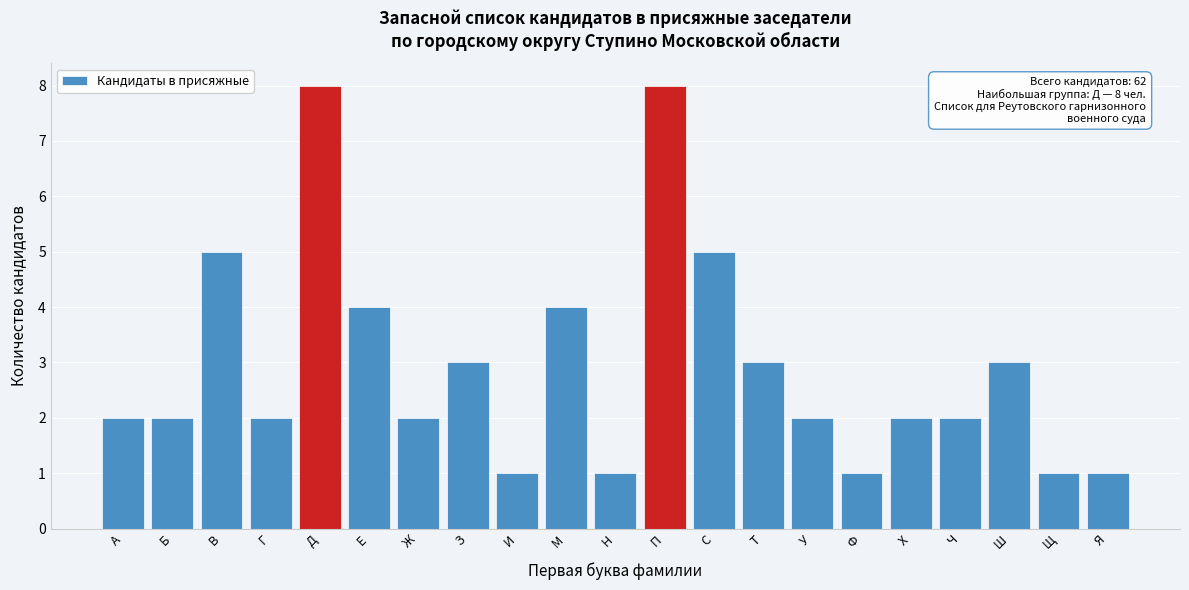

Reading right to left, extract all data points from this chart.

1	1	3	2	2	1	2	3	5	8	1	4	1	3	2	4	8	2	5	2	2